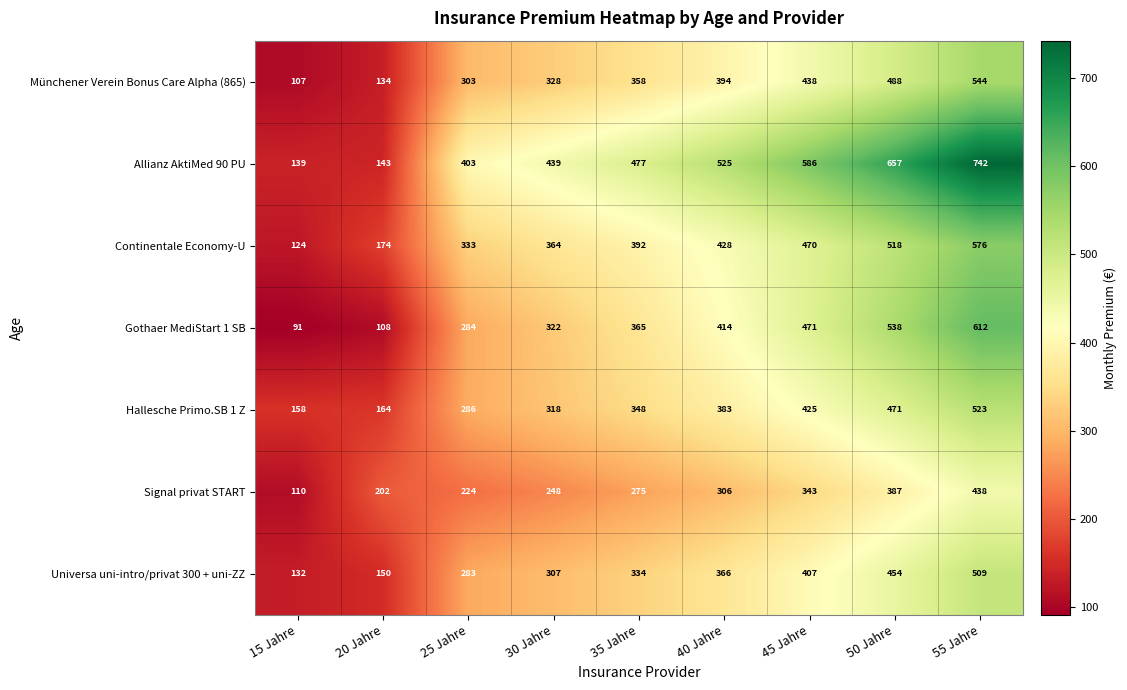

Which category has the lowest value across all series?

15 Jahre